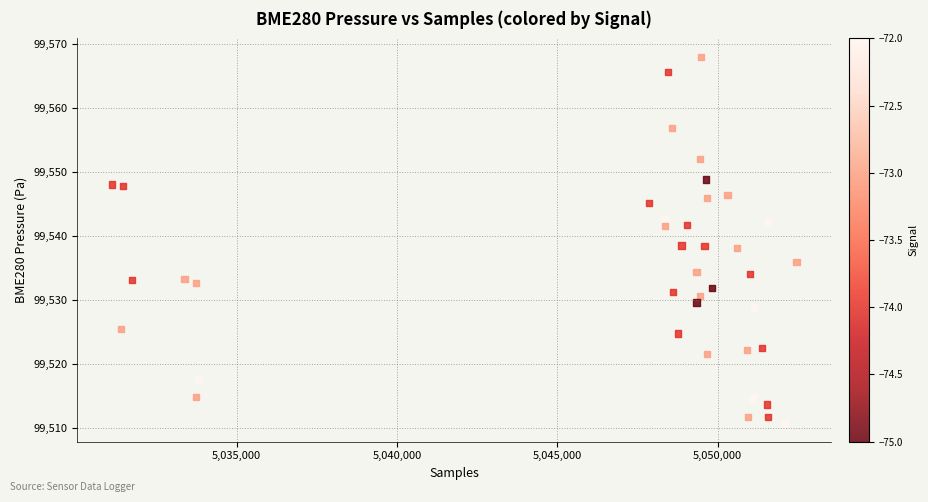

What is the range of X values (max minus min)?

21348.0